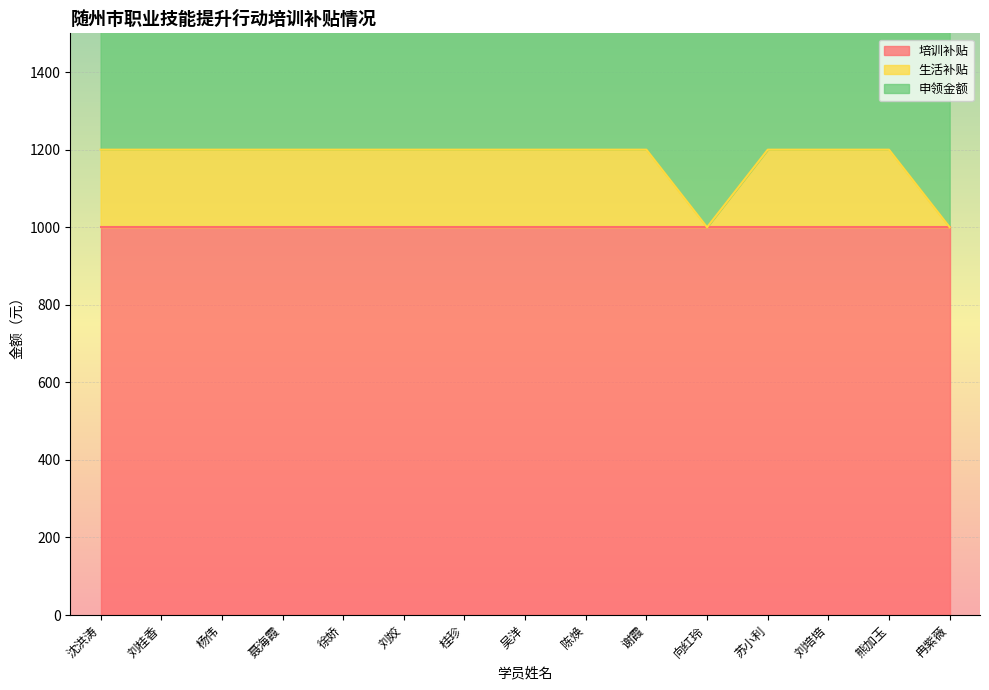

Count the number of categories in the chart.

15